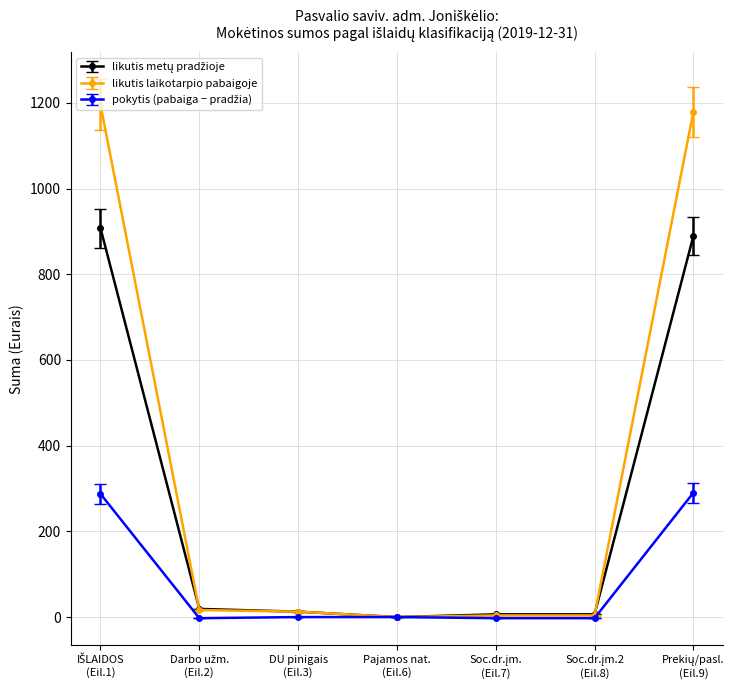

Which series has the widest spread of values?

likutis laikotarpio pabaigoje